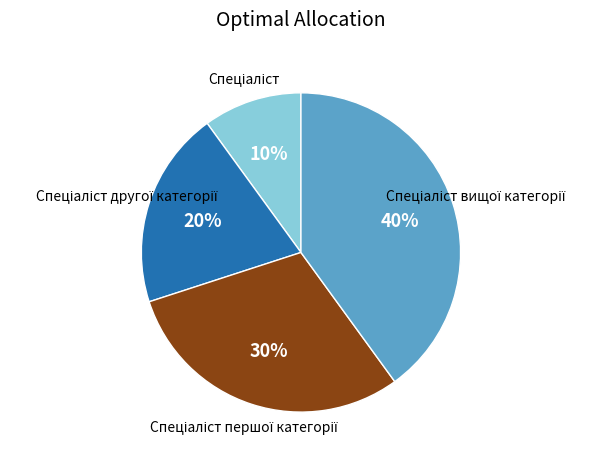

Does any single category account for the majority?

No